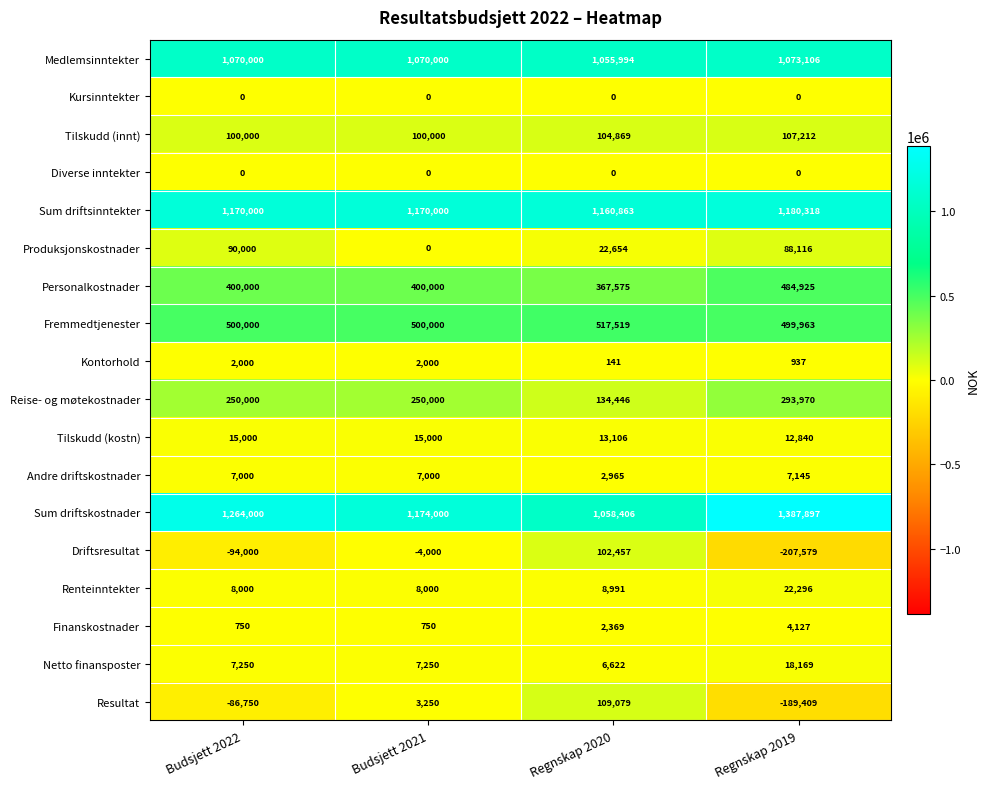

Count the number of data series in this chart.

18